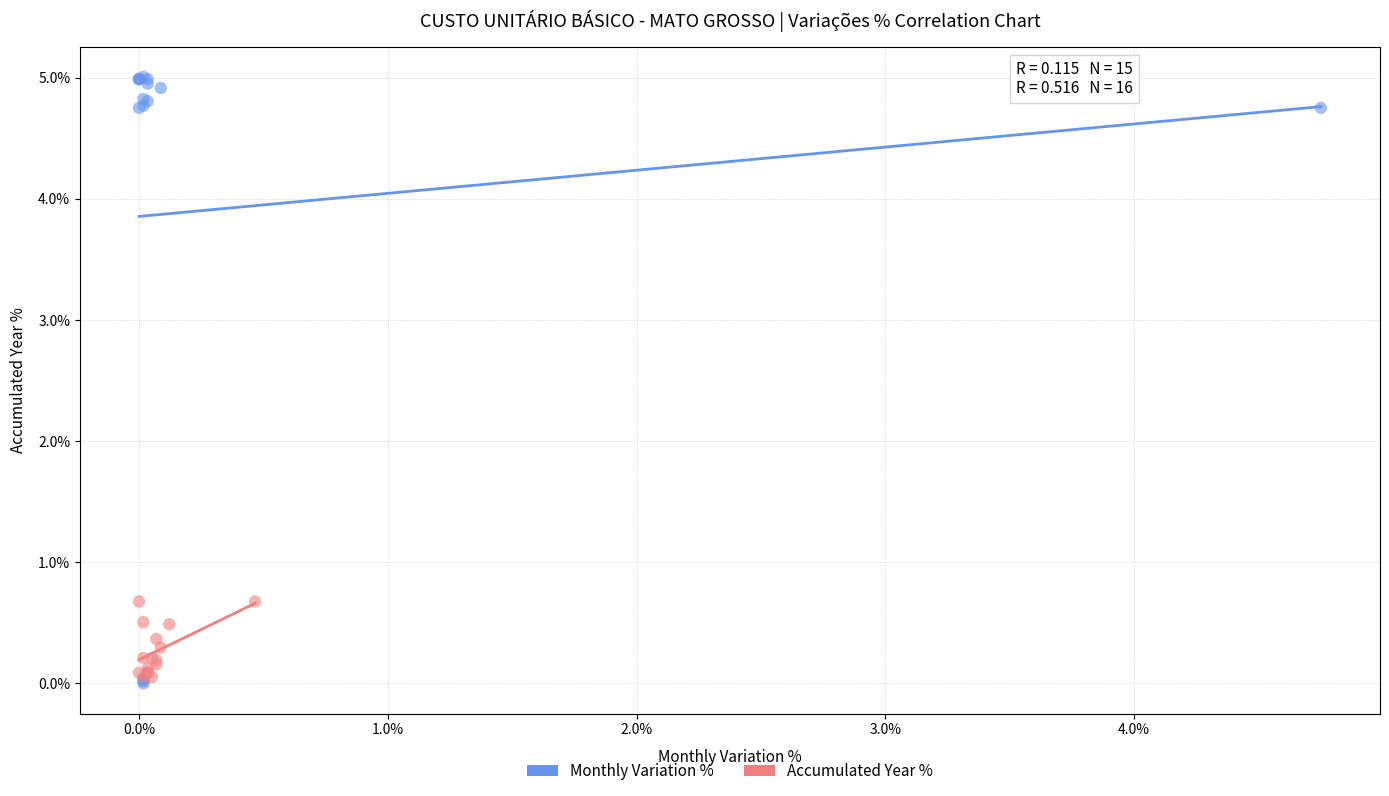

Which series has the widest spread of Y values?

Monthly Variation %